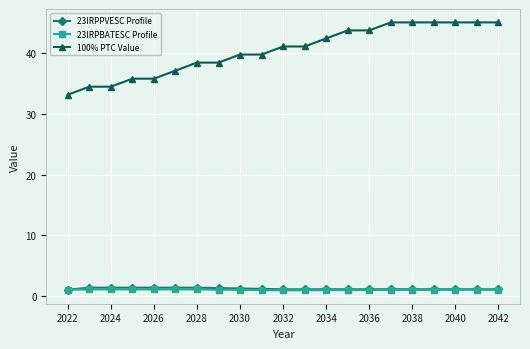

At how many categories does at least one series exceed 26?

21